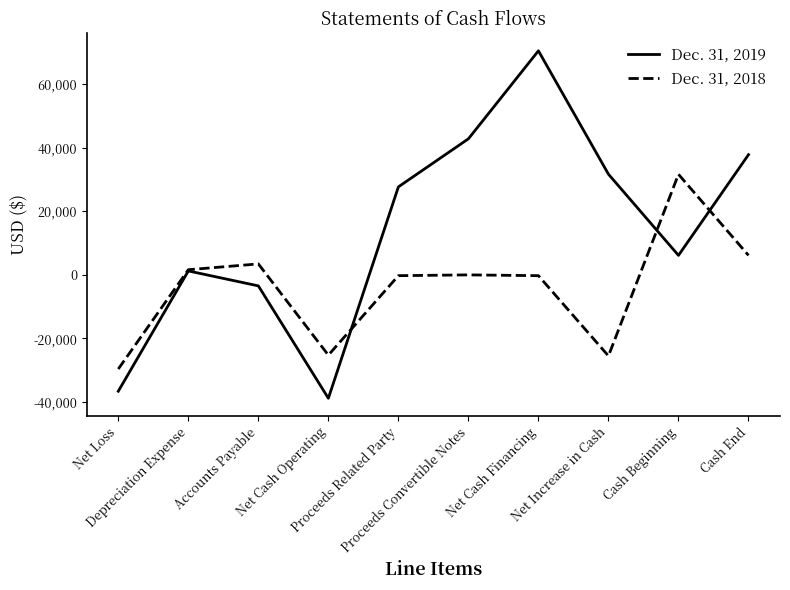

True or false: Dec. 31, 2018 has more than 0 points higher than both neighbors.

True